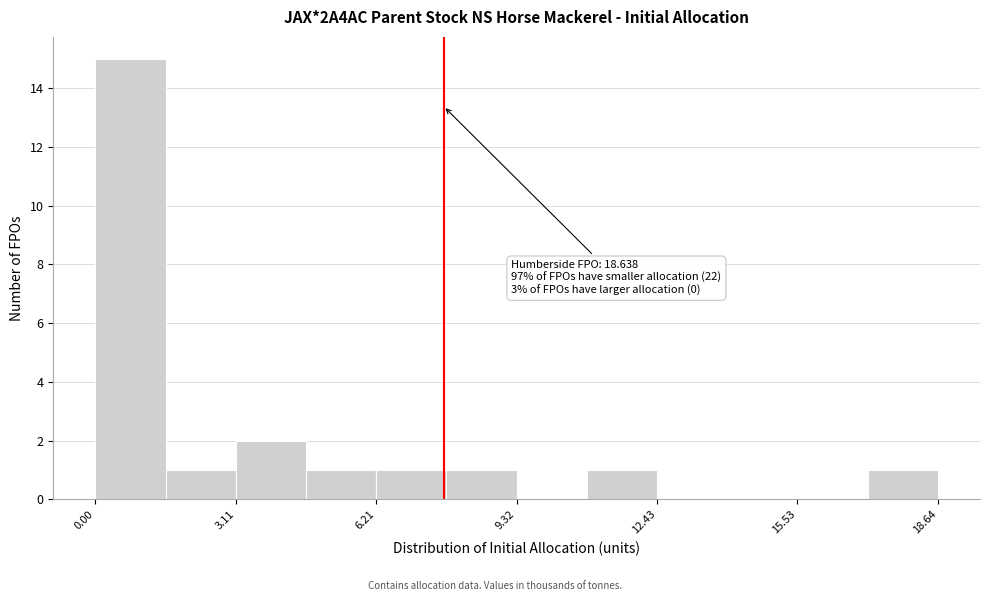

Read against the x-axis, roughly where is the centre of the tallest bar?

1.0